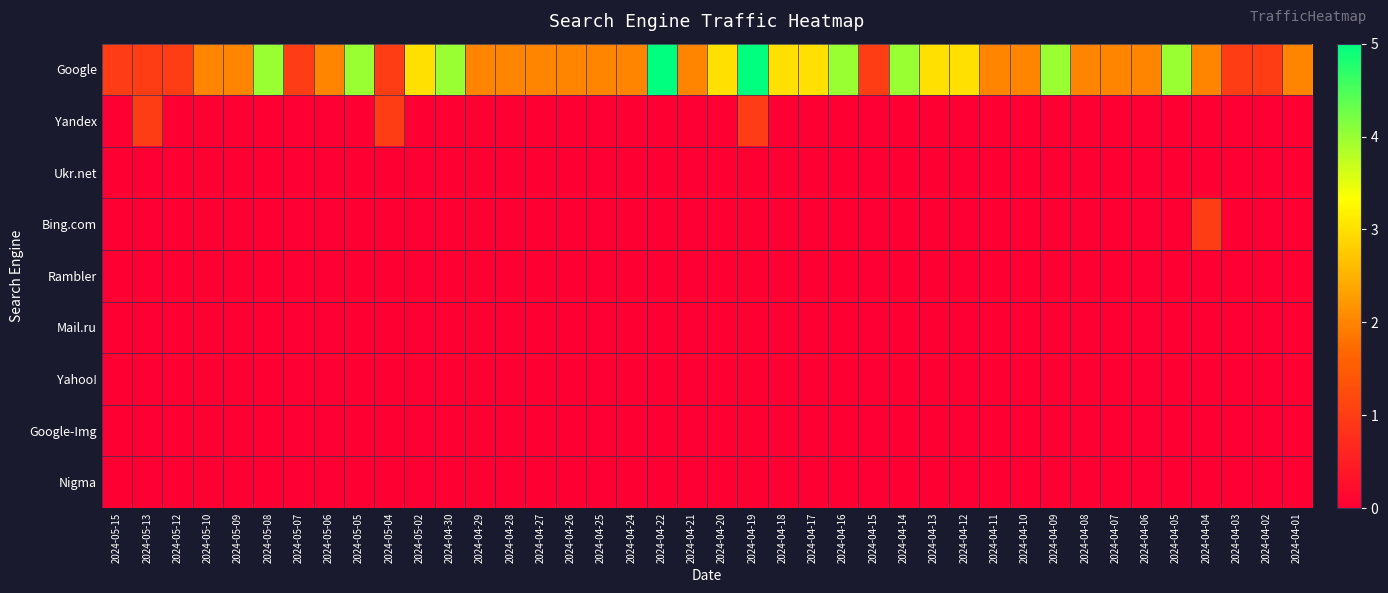

What is the maximum value shown in the chart?

5